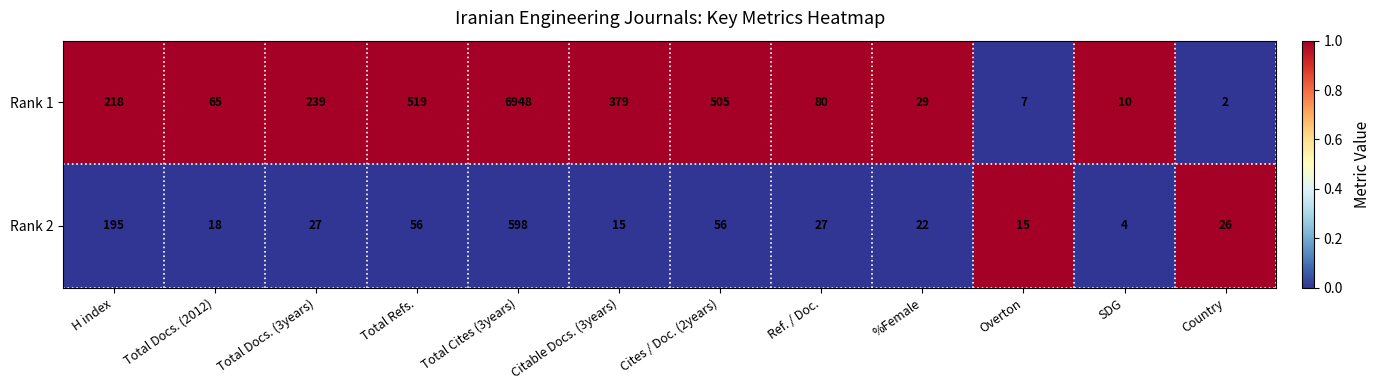

What value does the Rank 1 series have at Ref. / Doc.?

80